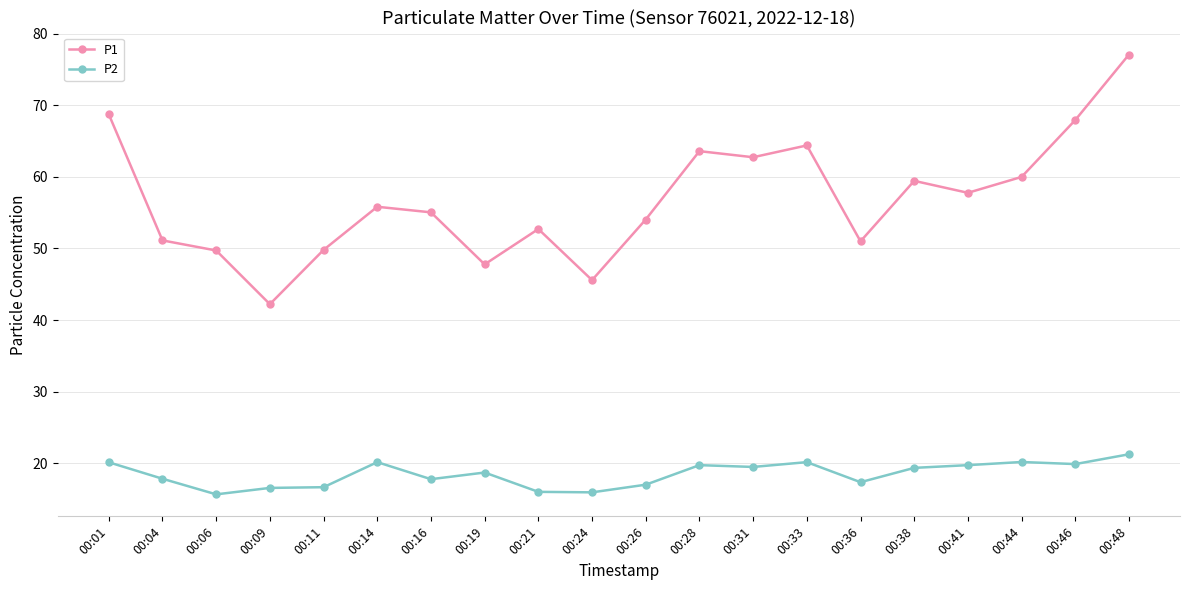

At 00:46, list the series in order from smallest to largest.

P2, P1